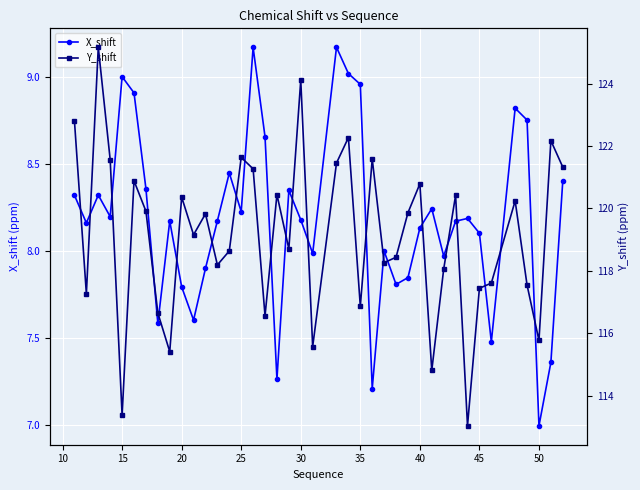

True or false: X_shift has a value of 11.1 at 25.

False